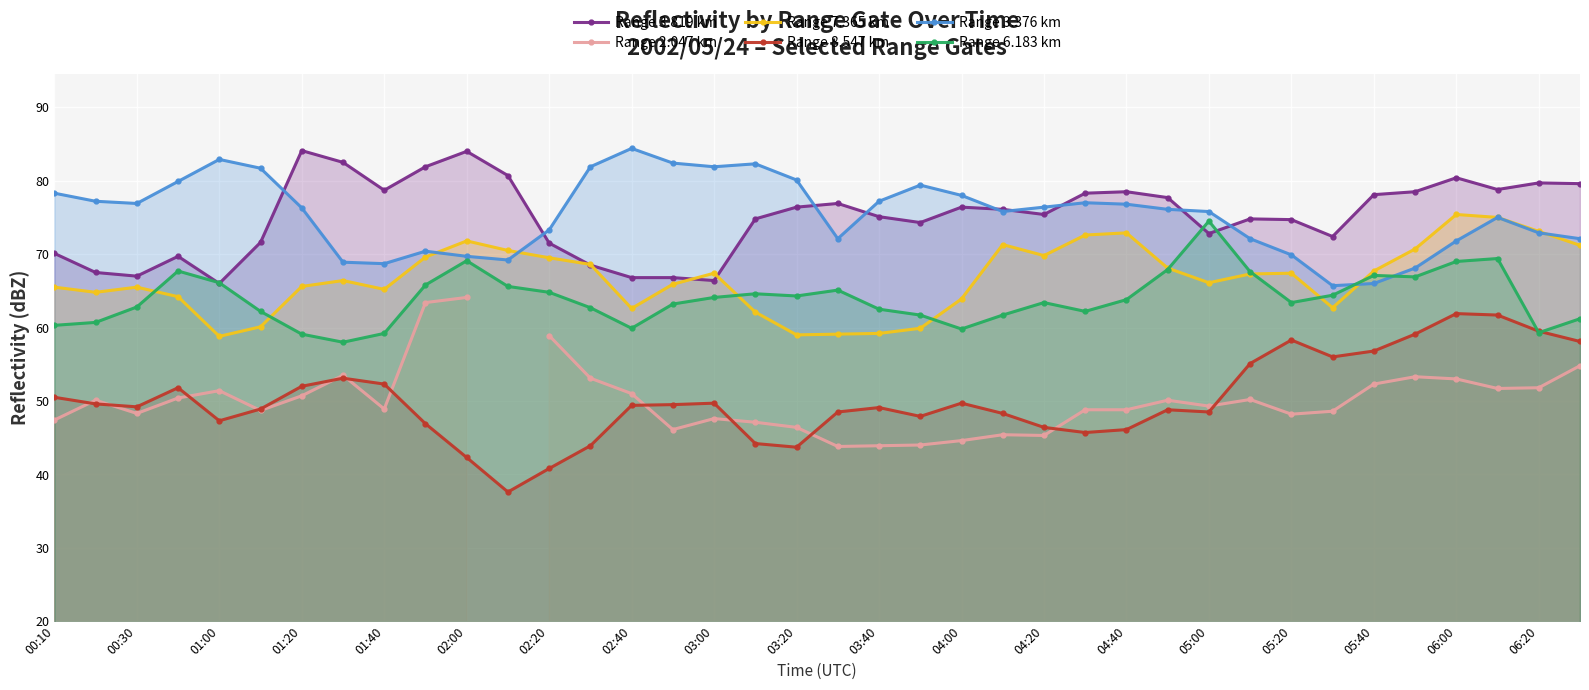

True or false: Range 7.365 km and Range 8.547 km cross at least once.

False